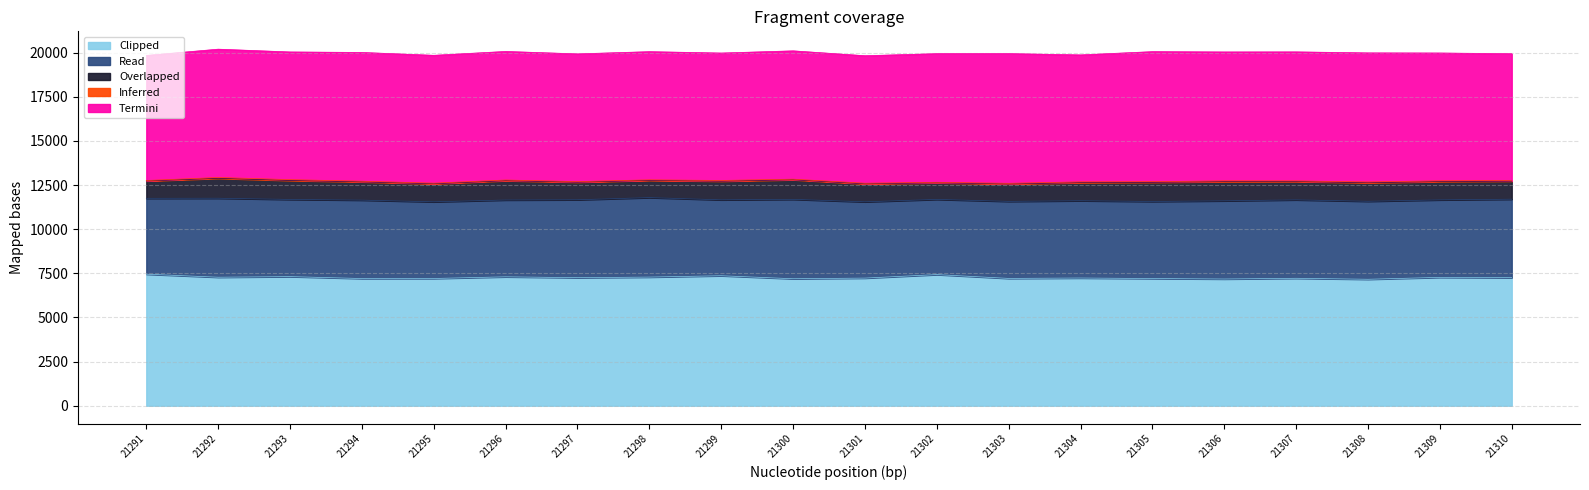

The value of Clipped at 21308 is 7163. True or false?

True